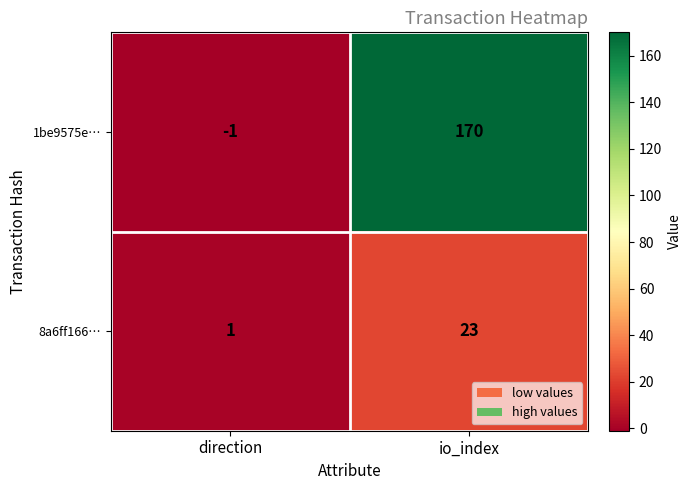

Which series changed the most between direction and io_index?

1be9575e…